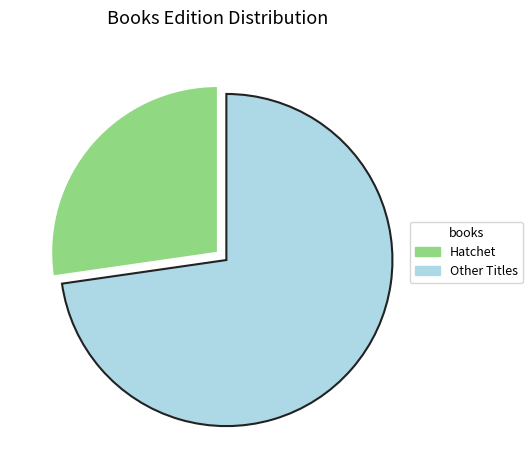

Which category accounts for the majority?

Other Titles